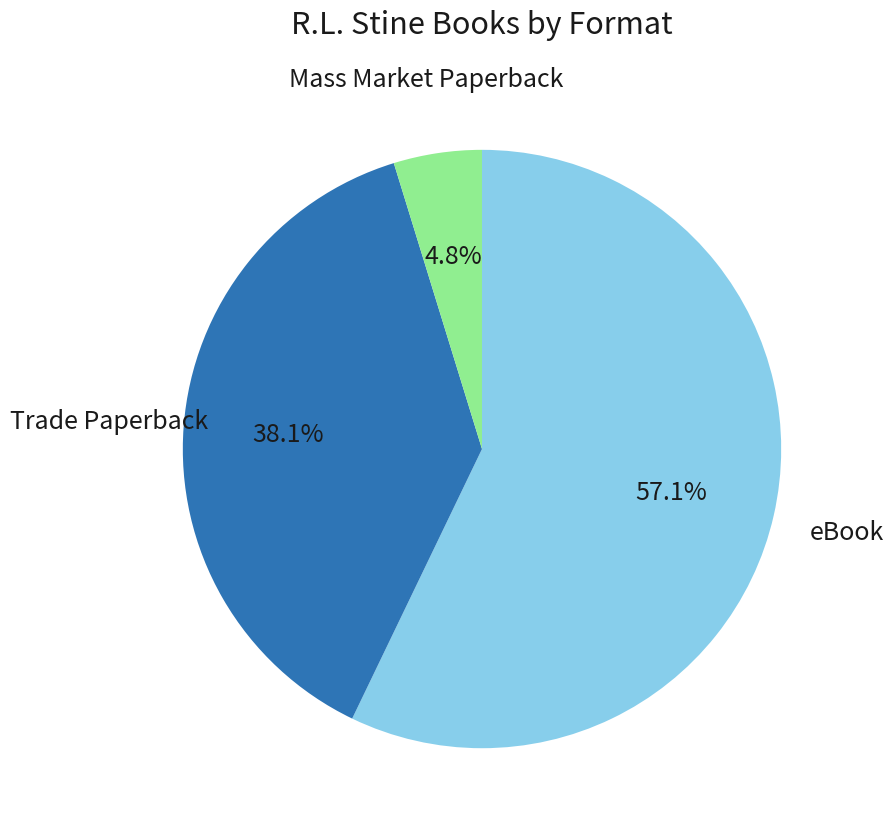

Does any single category account for the majority?

Yes